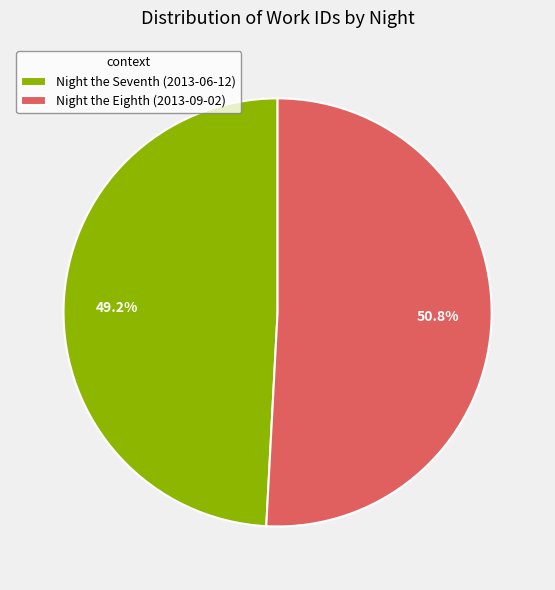

To the nearest percent, what portion does Night the Seventh (2013-06-12) represent?

49%